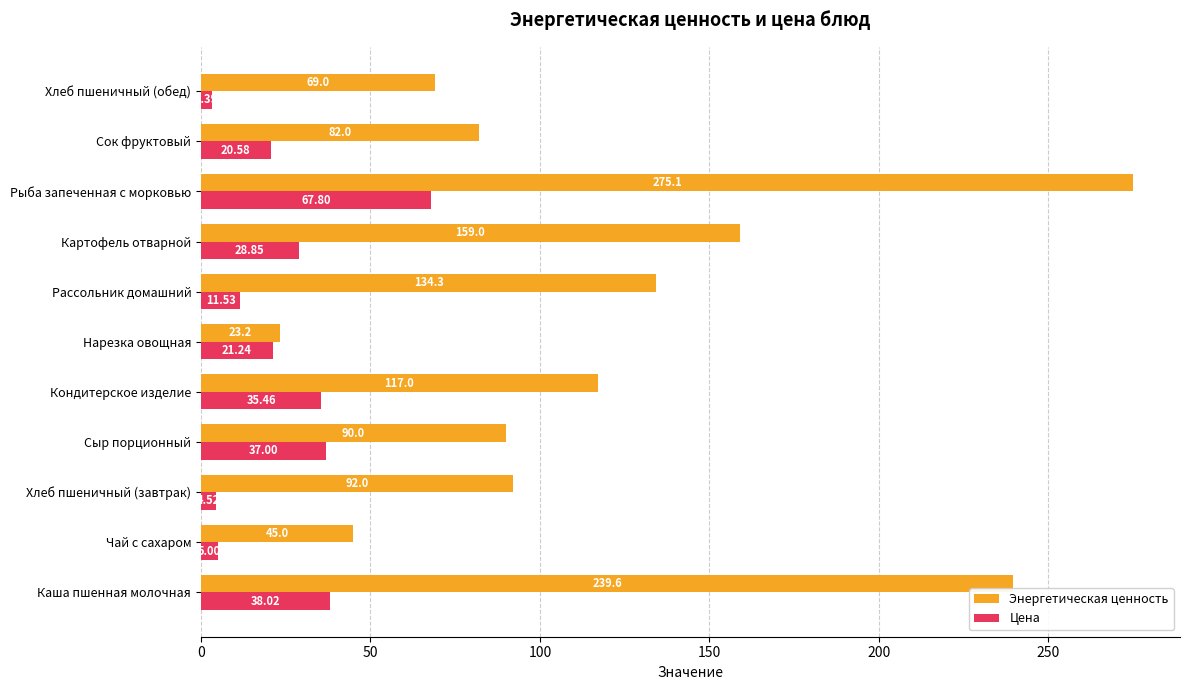

Which series has the largest range (max minus min)?

Энергетическая ценность